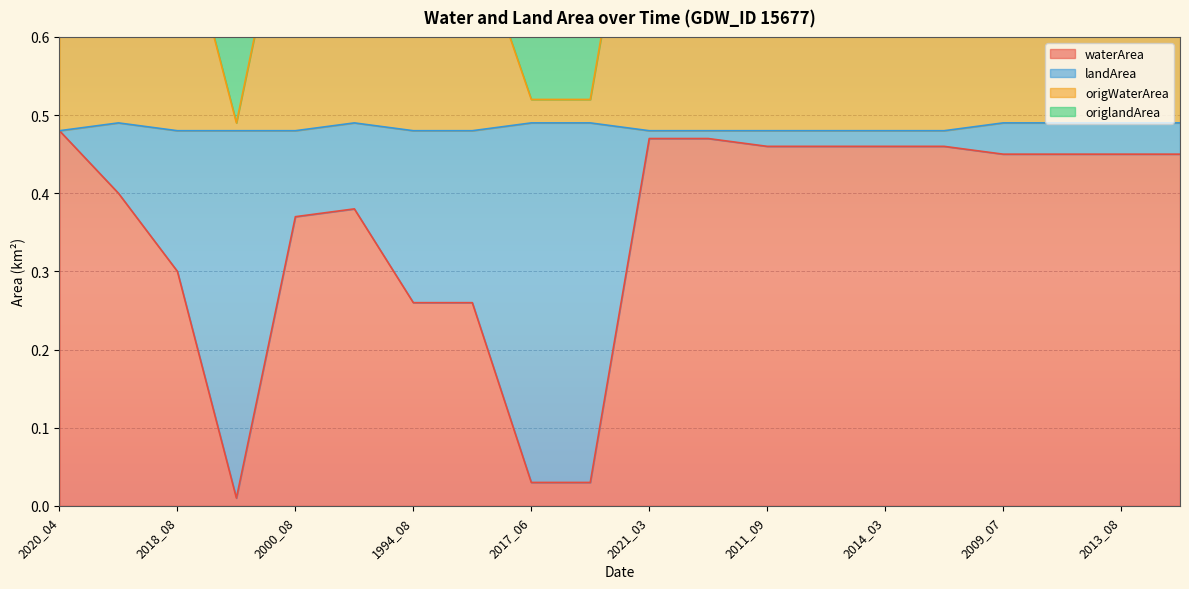

What is the label of the 12th point from the left?

2021_04